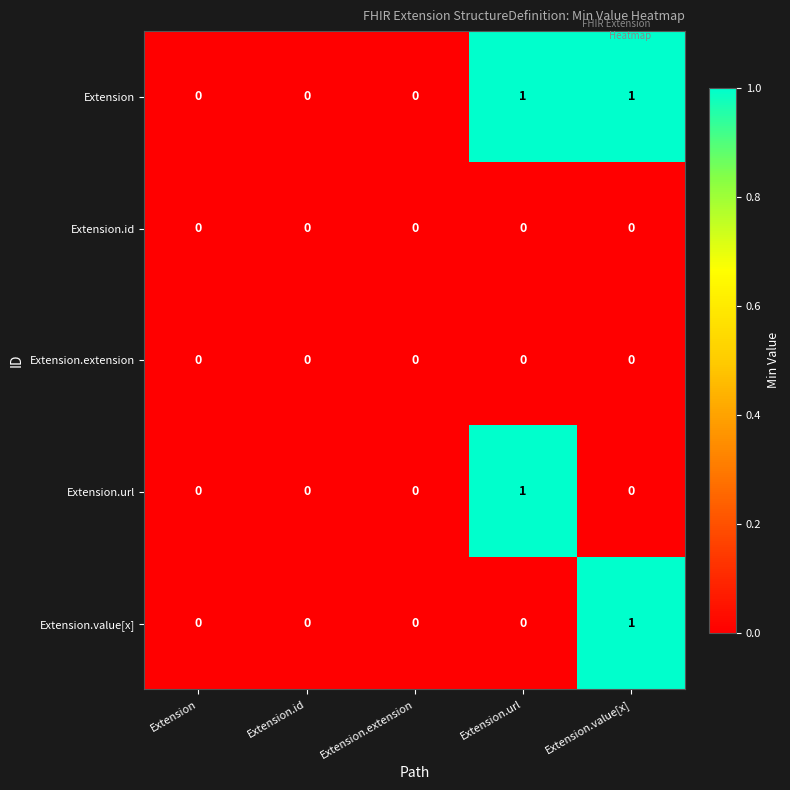

At which label does Extension.value[x] reach its peak?

Extension.value[x]